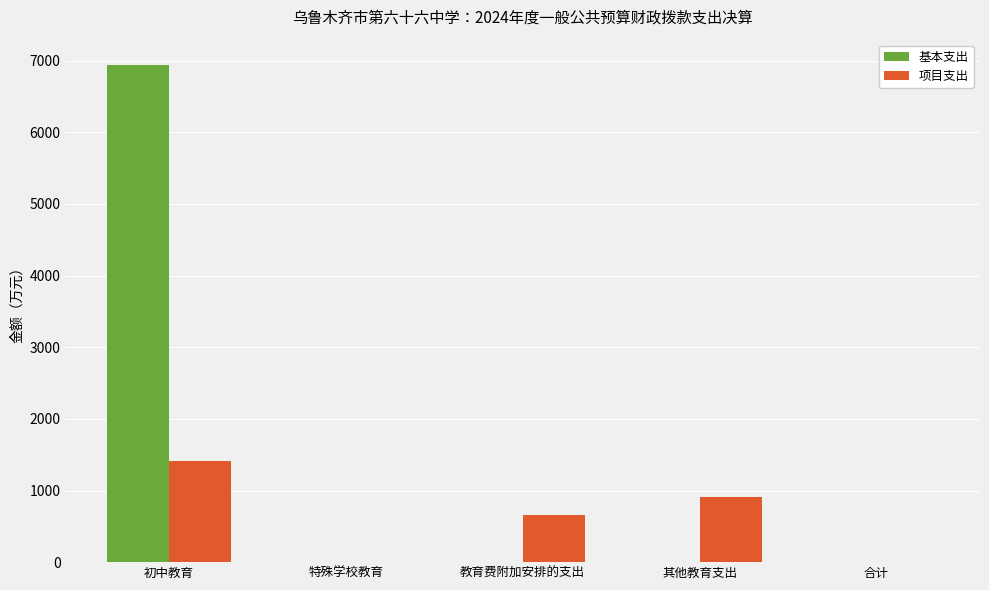

What is the highest value of the 项目支出 series?

1415.4